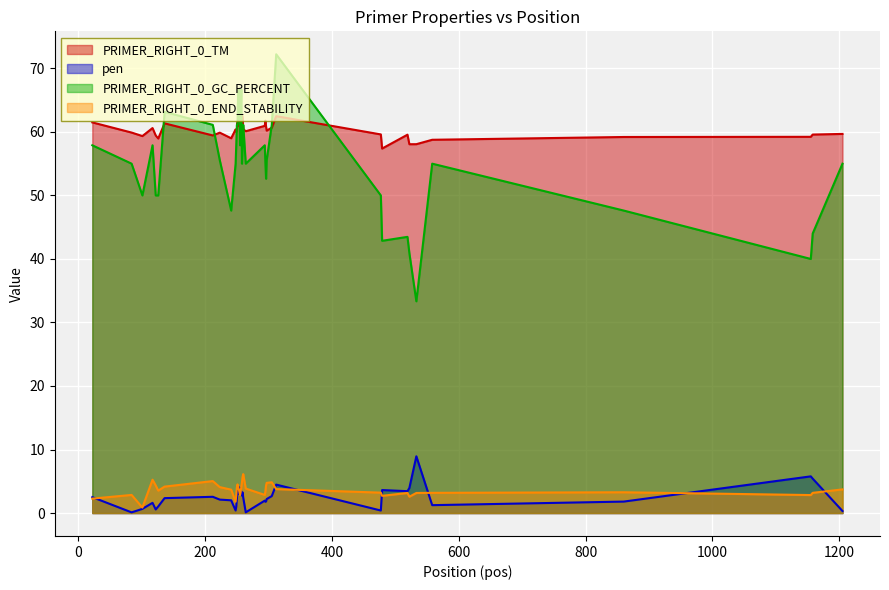

At 223, list the series in order from largest to smallest.

PRIMER_RIGHT_0_TM, PRIMER_RIGHT_0_GC_PERCENT, PRIMER_RIGHT_0_END_STABILITY, pen